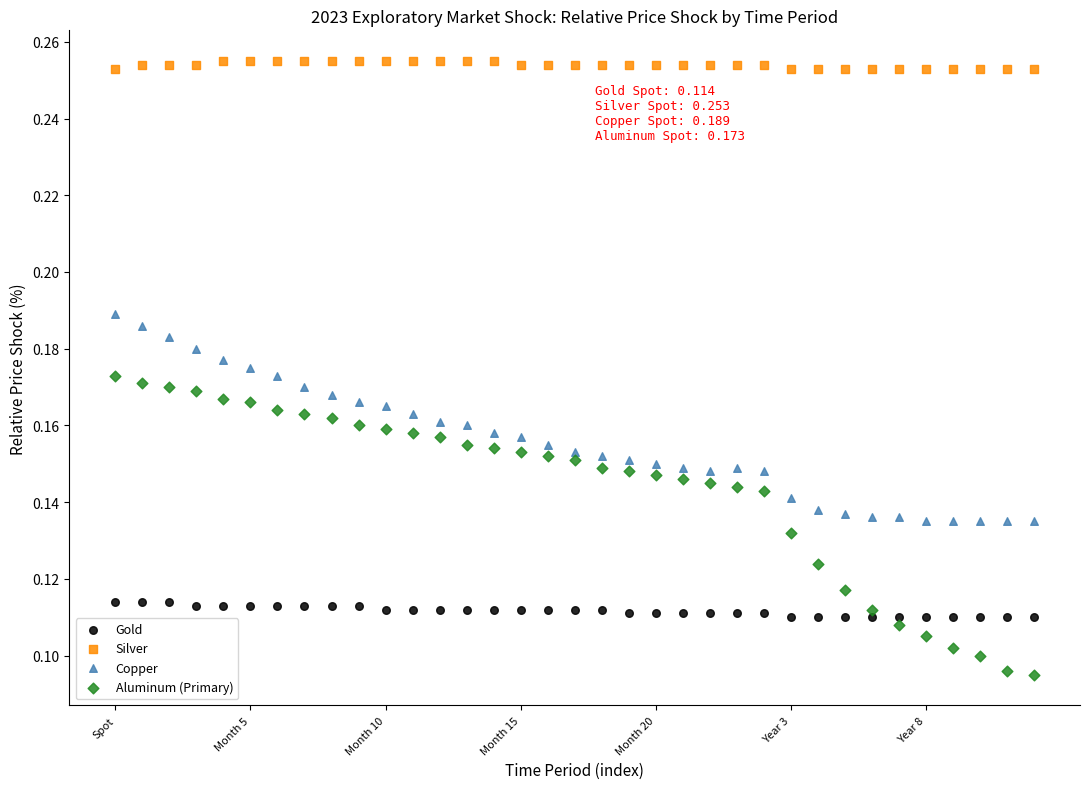

Which series reaches the minimum Y coordinate?

Aluminum (Primary)